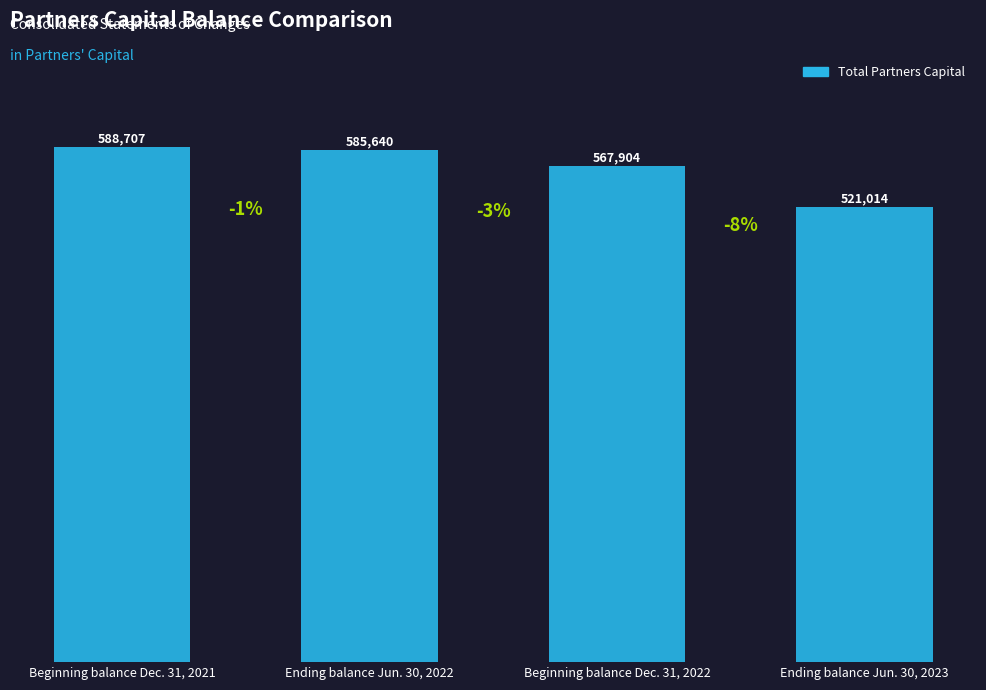

Reading left to right, transcribe all the data shown in this chart.

Beginning balance Dec. 31, 2021=588707	Ending balance Jun. 30, 2022=585640	Beginning balance Dec. 31, 2022=567904	Ending balance Jun. 30, 2023=521014